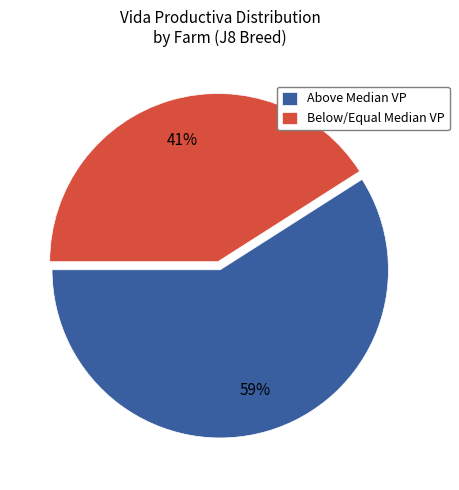

Count the number of slices in the pie.

2